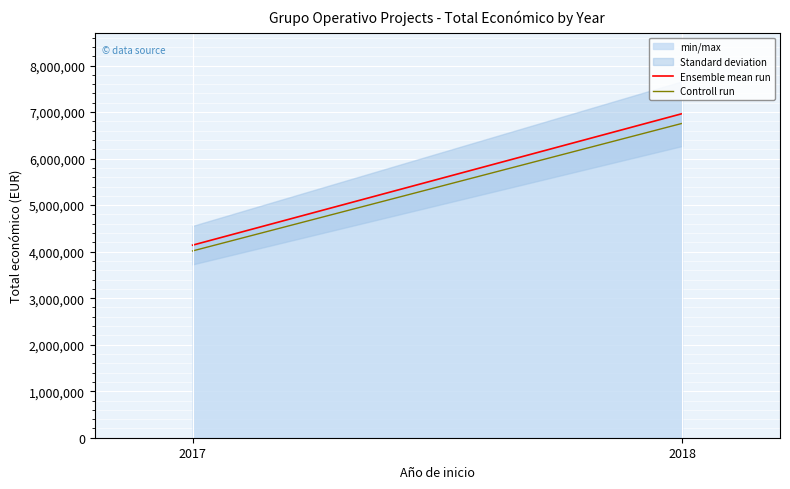

Reading left to right, what are all the values shown in this chart?

Ensemble mean run: 2017=4139393.0	2018=6966029.7
Controll run: 2017=4015211.2	2018=6757048.8